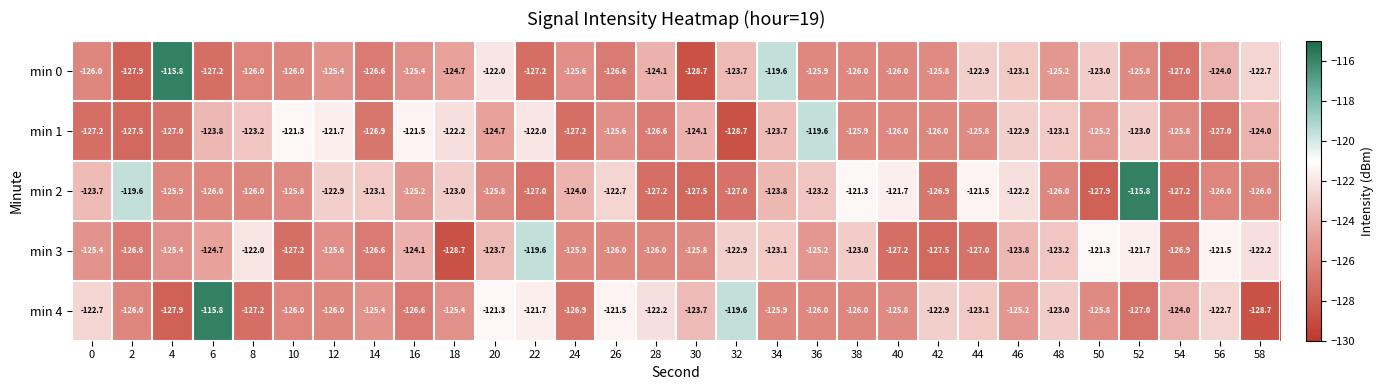

What is the difference between the highest and lowest values at 28?

5.0